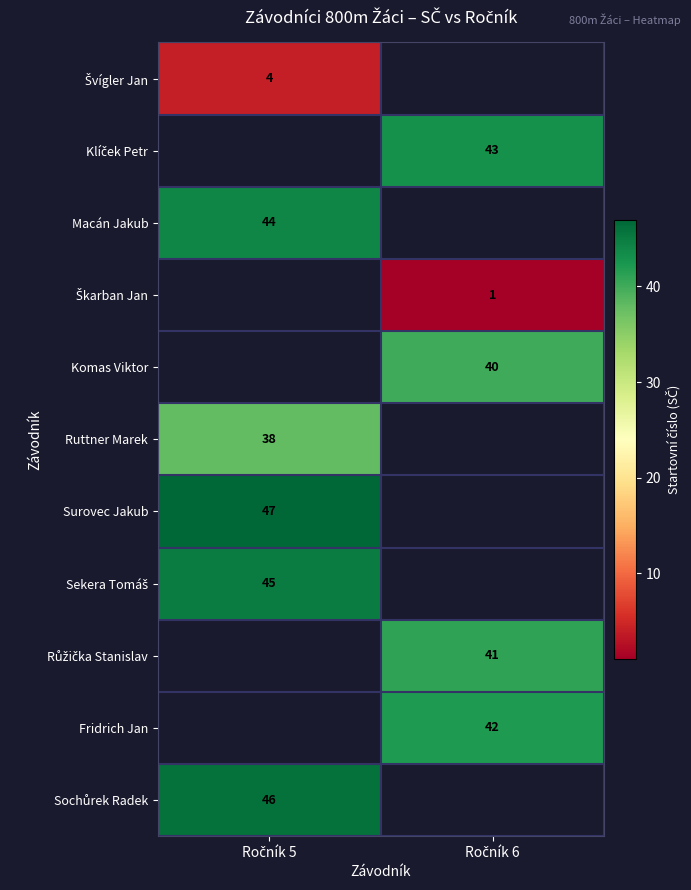

Where is Surovec Jakub nearest to the value 47?

Ročník 5